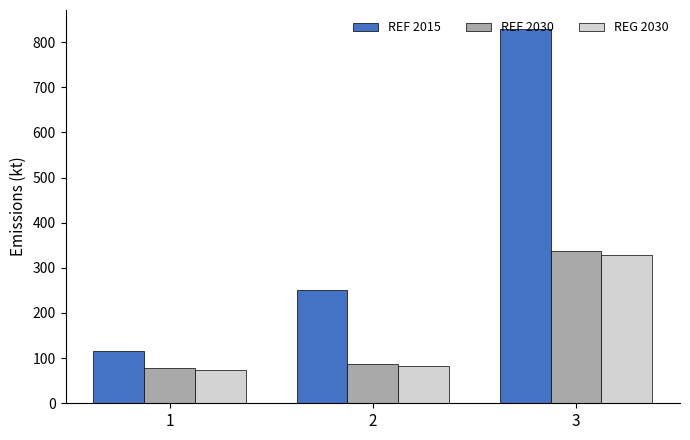

At which label does REF 2030 reach its peak?

3